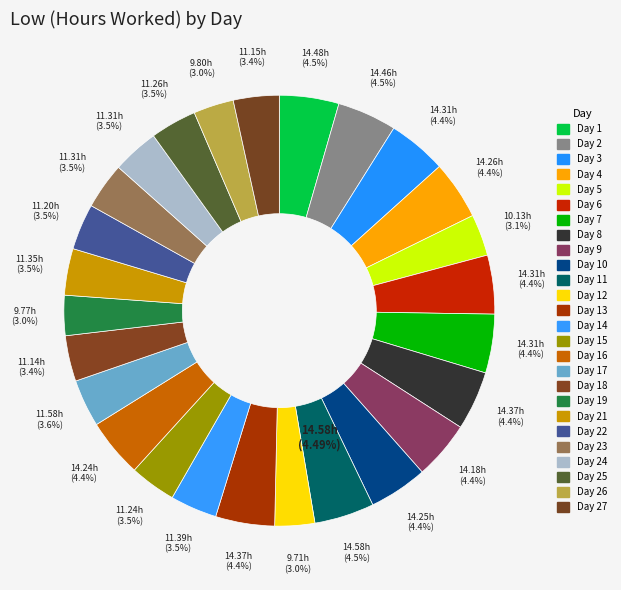

How much of the chart is everything except Day 5?

96.9%